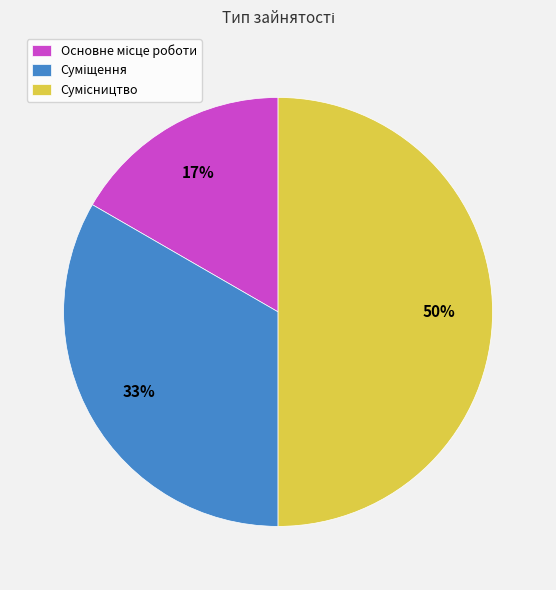

To the nearest percent, what is the average slice percentage?

33%